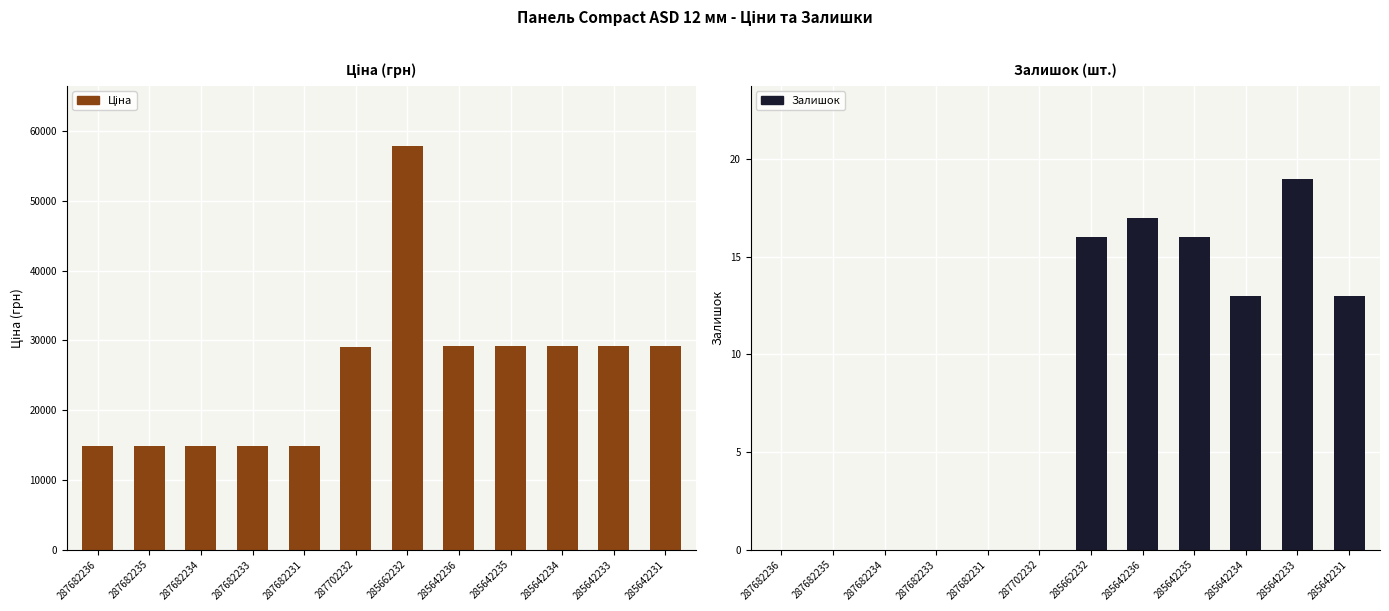

True or false: Залишок has a value of 5.3 at 285642235.

False